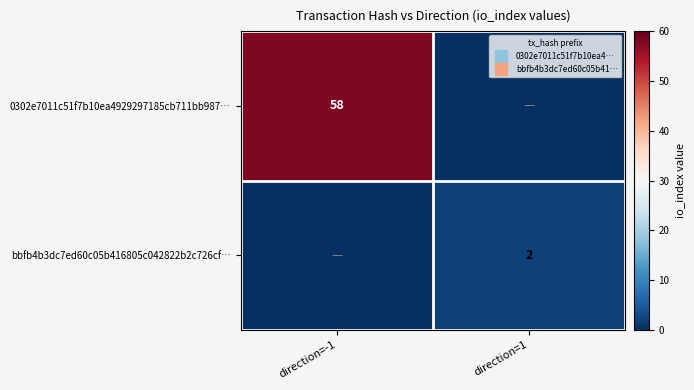

What is the highest value of the bbfb4b3dc7ed60c05b416805c042822b2c726cf… series?

2